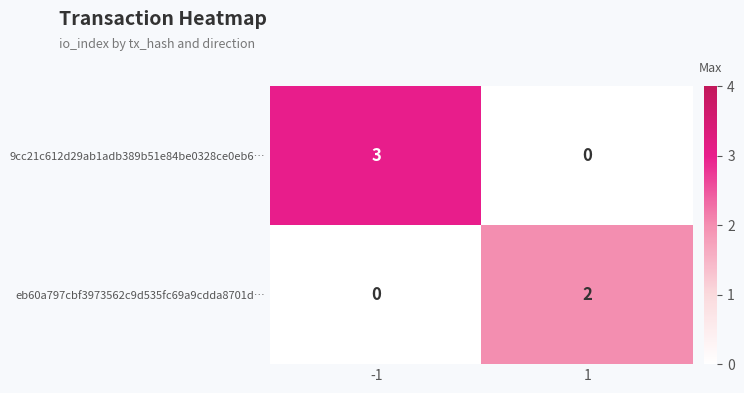

What is the maximum value for 9cc21c612d29ab1adb389b51e84be0328ce0eb6…?

3